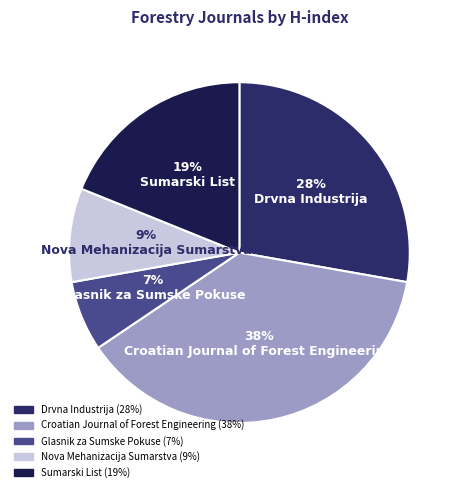

Combined, do Croatian Journal of Forest Engineering and Nova Mehanizacija Sumarstva account for over 50%?

No